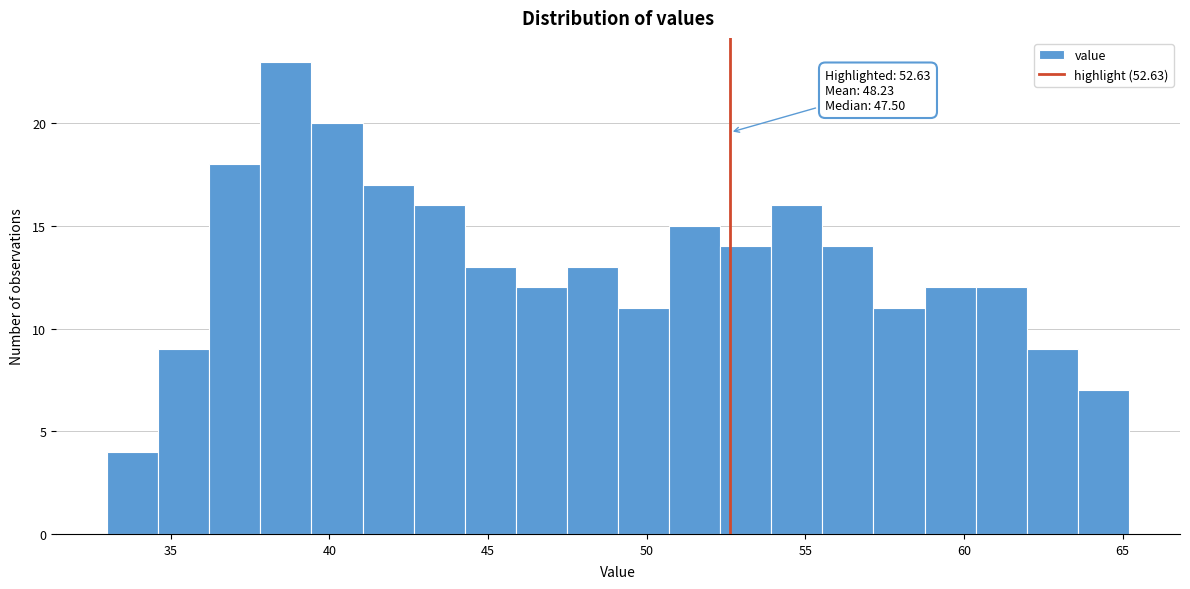

Read against the x-axis, roughly where is the centre of the tallest bar?

38.5